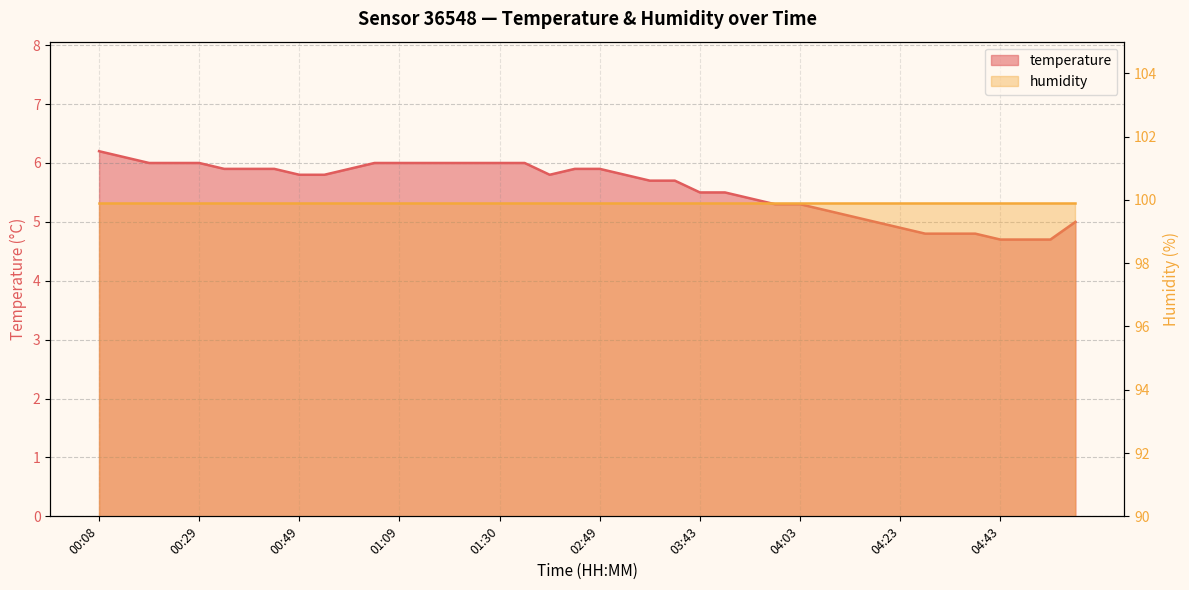

Which has a higher value, 03:58 or 02:49?

02:49